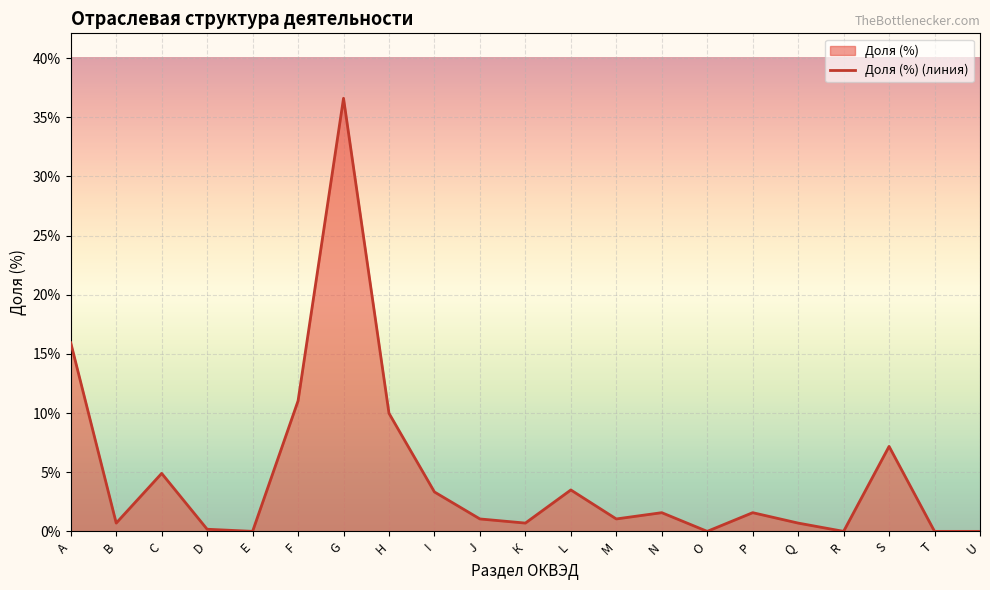

Where does the data first go above 1?

А